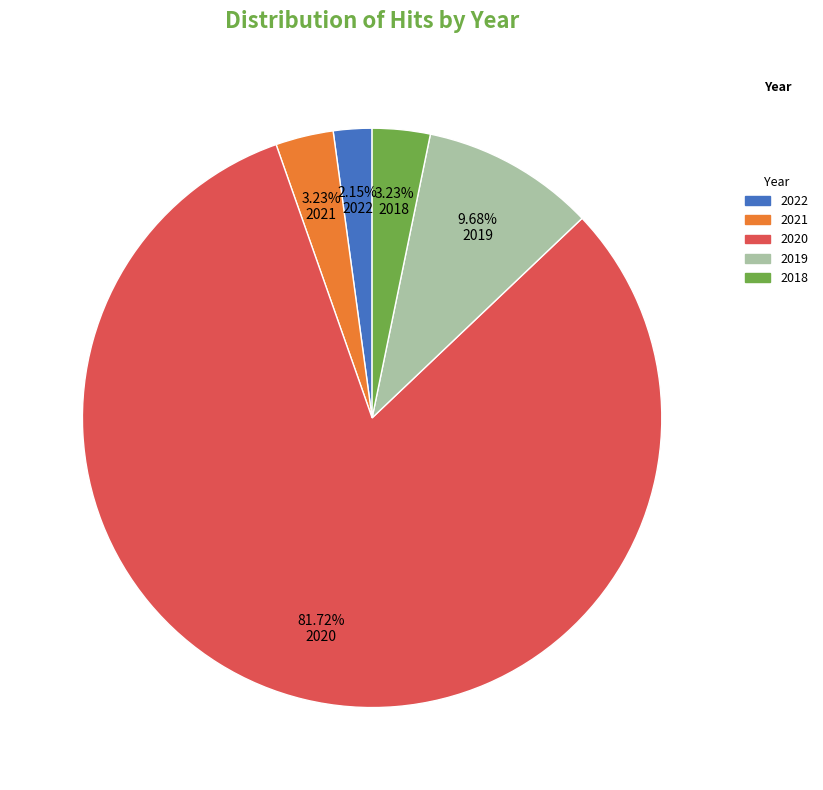

Does any single category account for the majority?

Yes